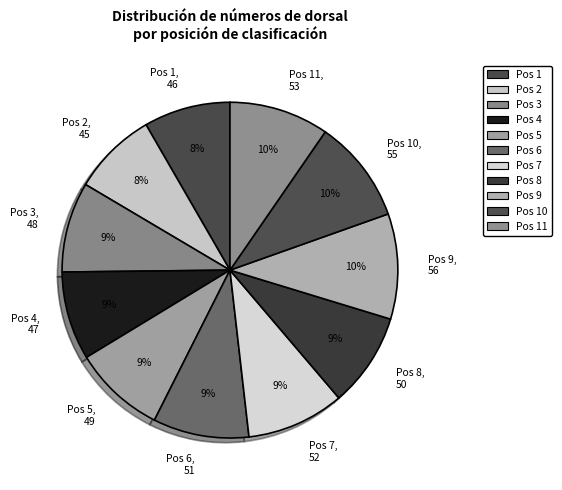

Which has a higher value, Pos 3, 48 or Pos 9, 56?

Pos 9, 56